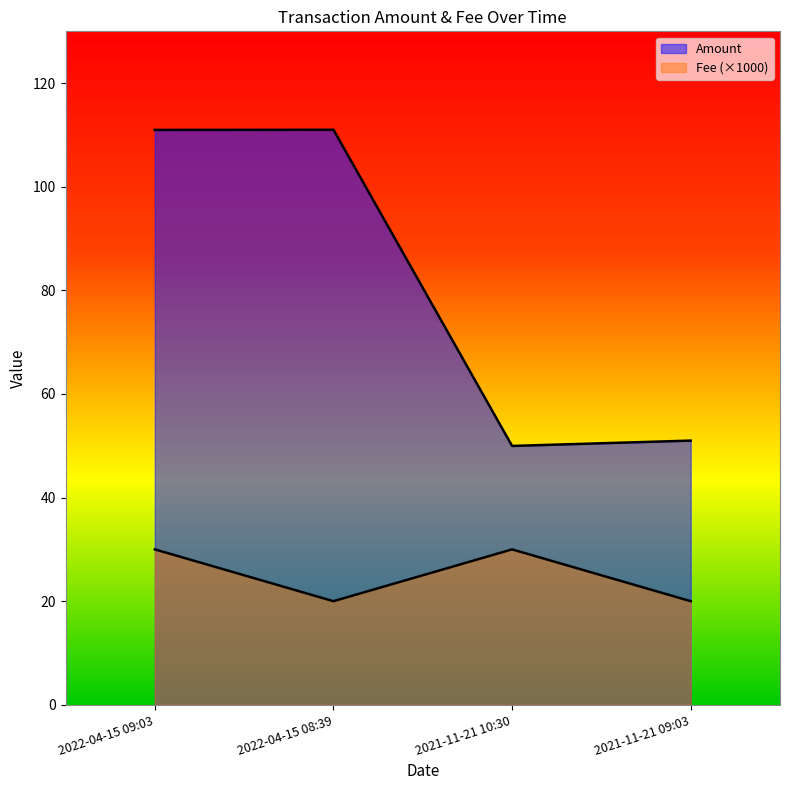

Count the number of categories in the chart.

4